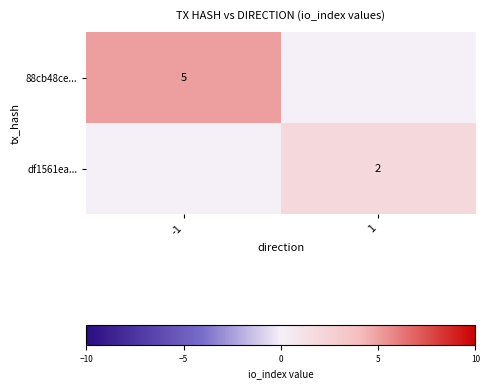

True or false: df1561ea... has a value of 1 at 1.

False